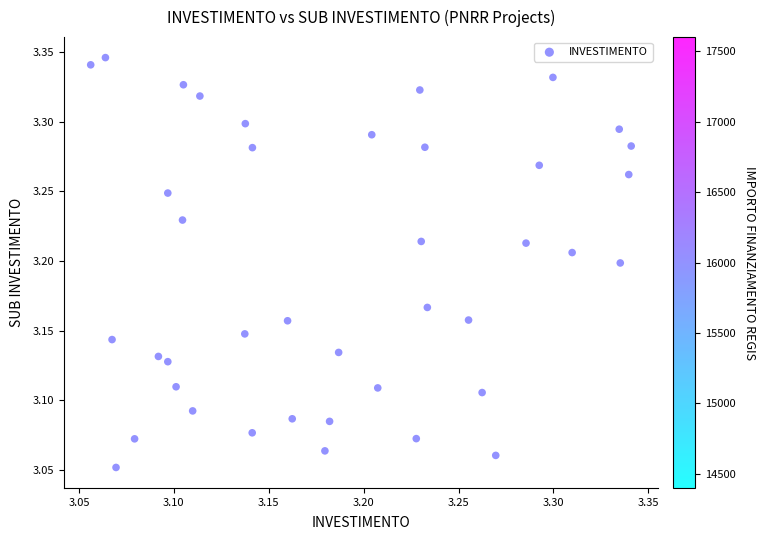

What is the range of X values (max minus min)?

0.3